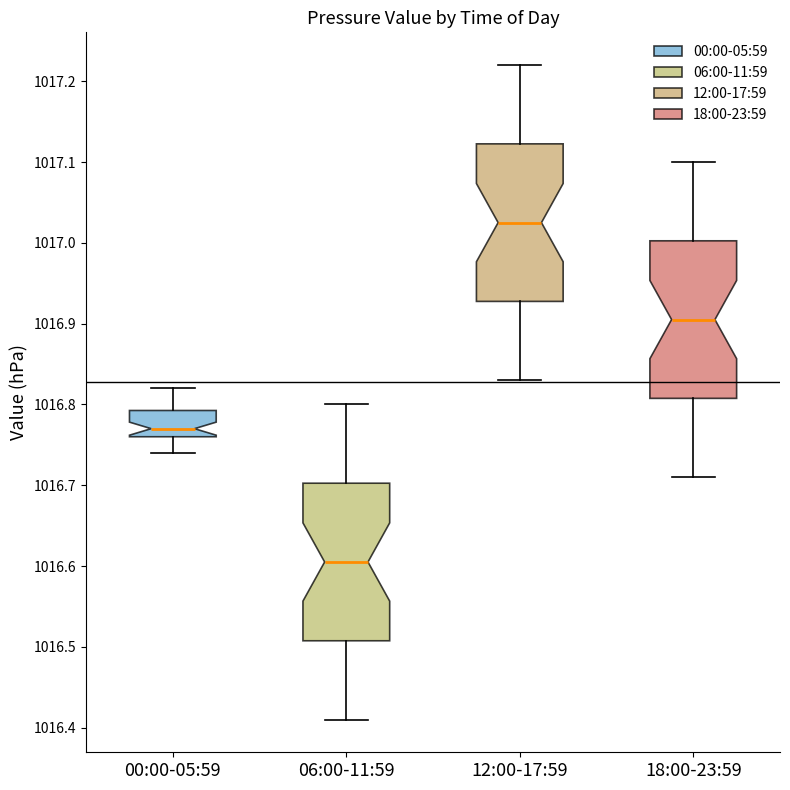

Reading left to right, transcribe this box plot: for each box, give where its median line is, the range the box spans, and where its two whiskers end, as read against the y-axis. The values are not printed on the chart, so give them approximately, as read against the axis.

00:00-05:59: median 1016.77, box 1016.76 to 1016.79, whiskers 1016.74 to 1016.82
06:00-11:59: median 1016.61, box 1016.51 to 1016.70, whiskers 1016.41 to 1016.80
12:00-17:59: median 1017.03, box 1016.93 to 1017.12, whiskers 1016.83 to 1017.22
18:00-23:59: median 1016.91, box 1016.81 to 1017.00, whiskers 1016.71 to 1017.10